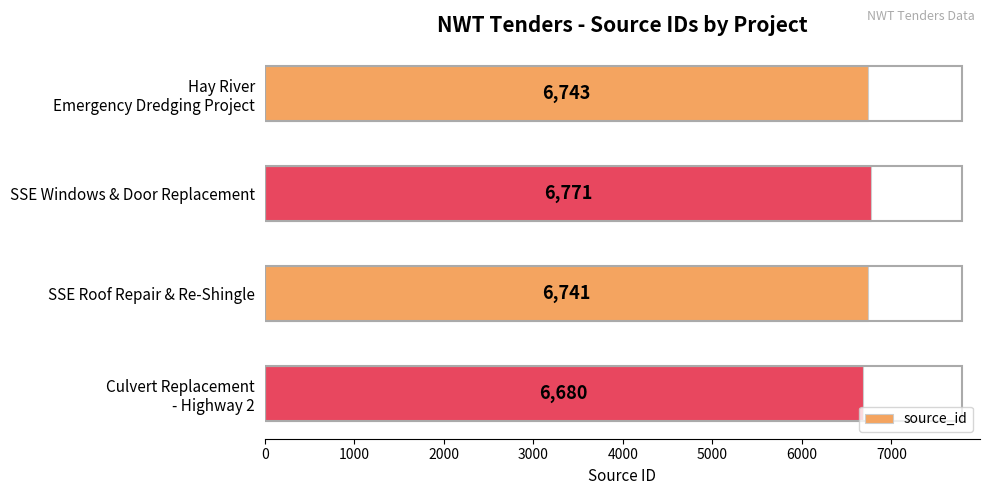

Reading top to bottom, list all the values displayed in this chart.

6743	6771	6741	6680